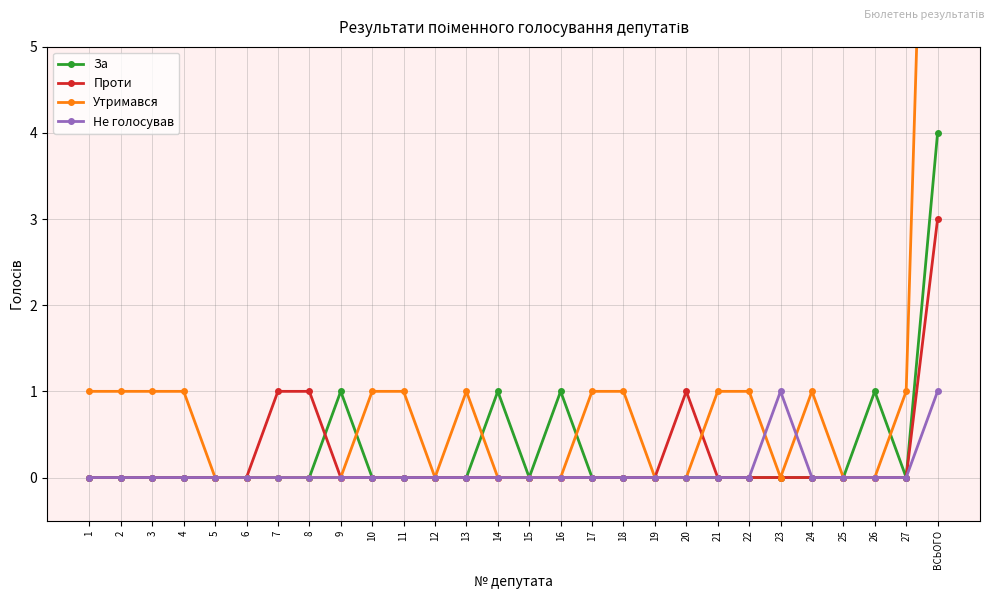

How many interior local peaks does the Утримався series have?

2